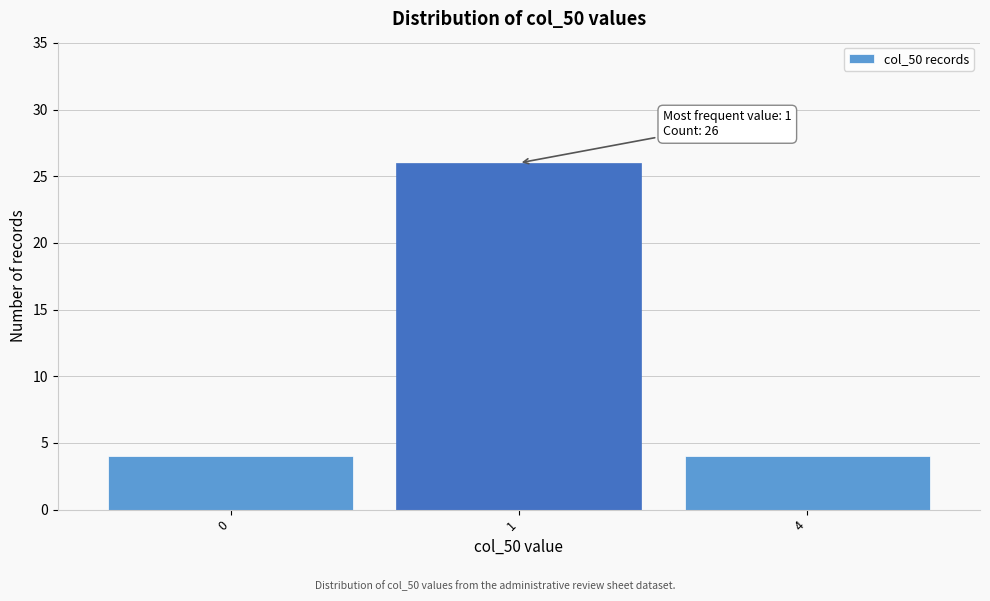

Reading left to right, transcribe all the data shown in this chart.

0=4	1=26	4=4